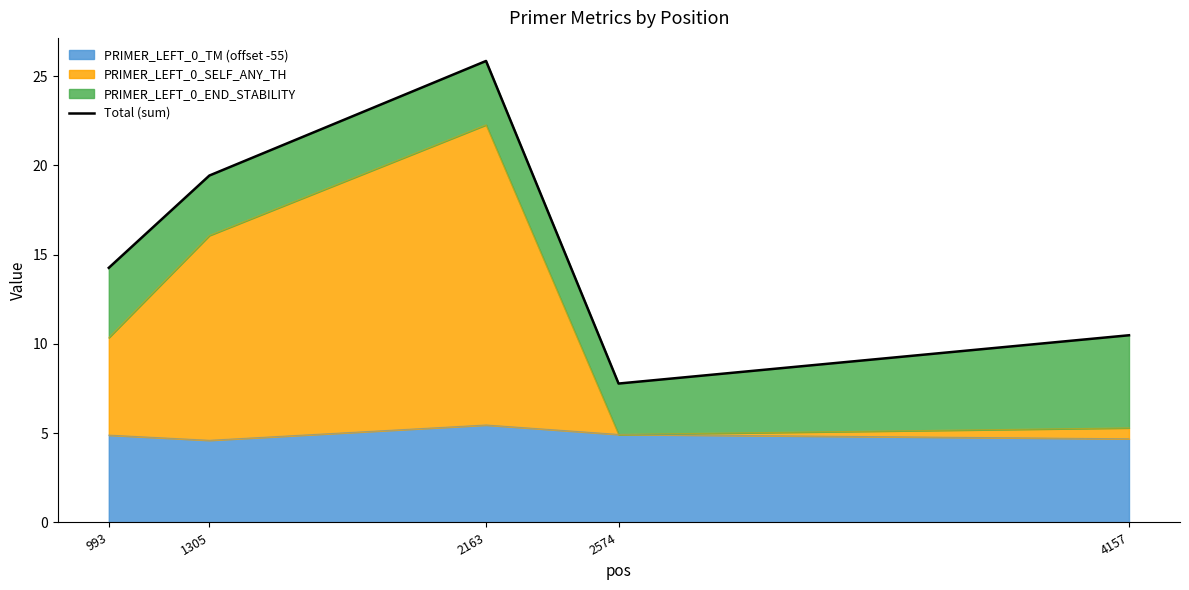

List the labels in order of value, largest first.

2163, 1305, 993, 4157, 2574